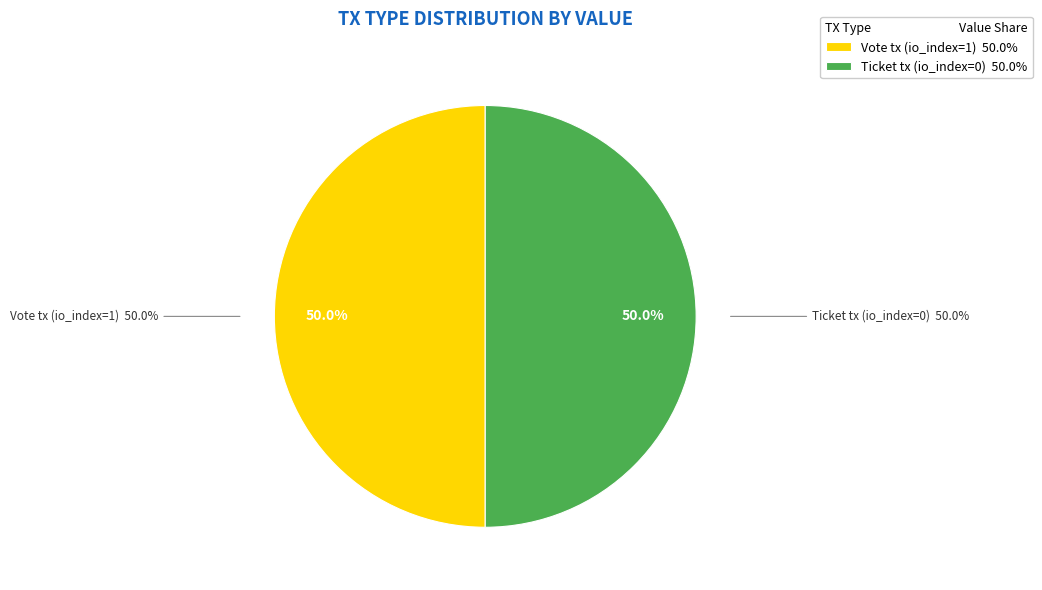

How many segments does this pie chart have?

2